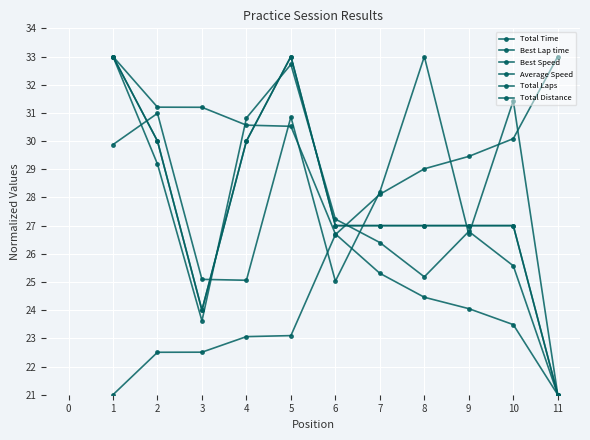

How many data points in Best Speed are above 26?

6